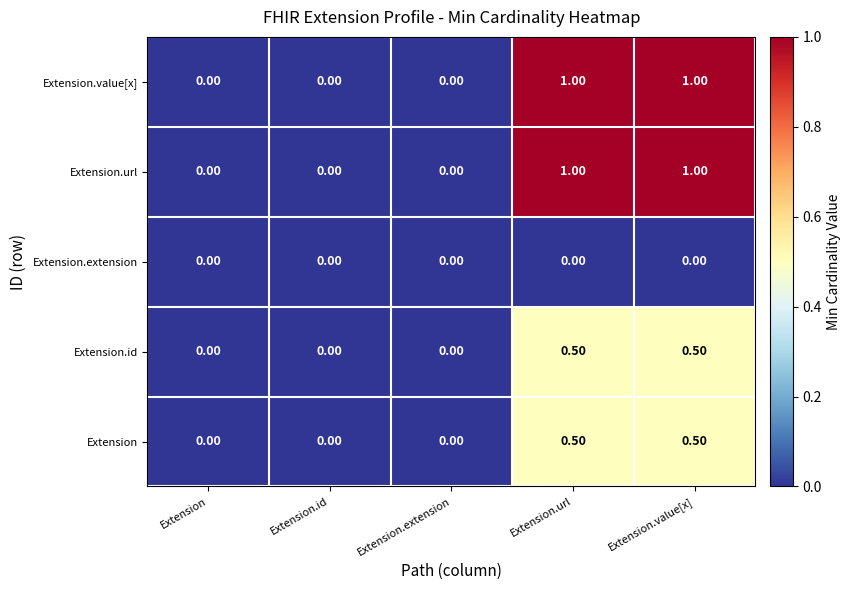

What is the total value across all series at Extension.value[x]?

3.0